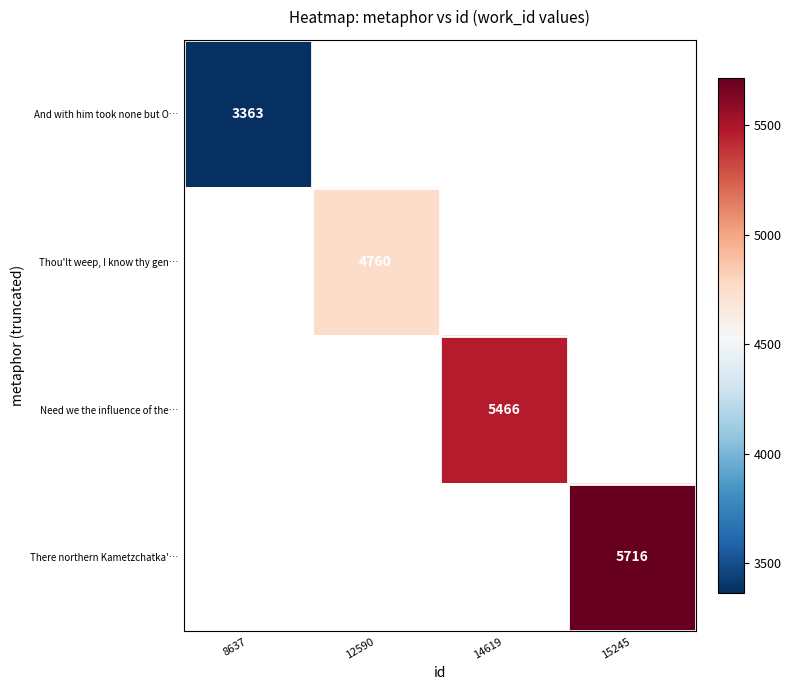

Between 8637 and 12590, which is larger?

12590